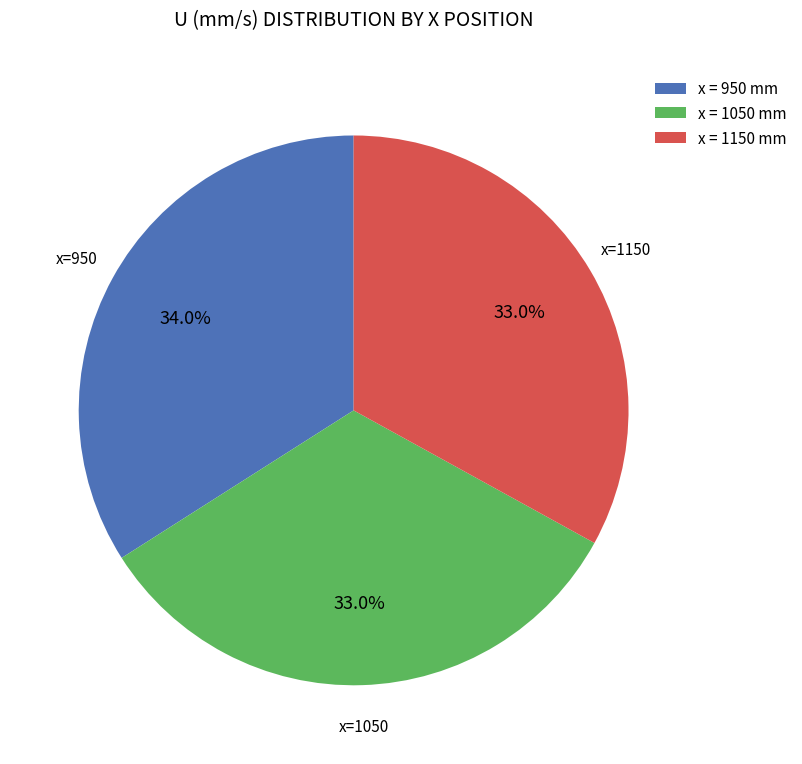

What is the ratio of the value at x = 950 mm to the value at x = 1150 mm?

1.0